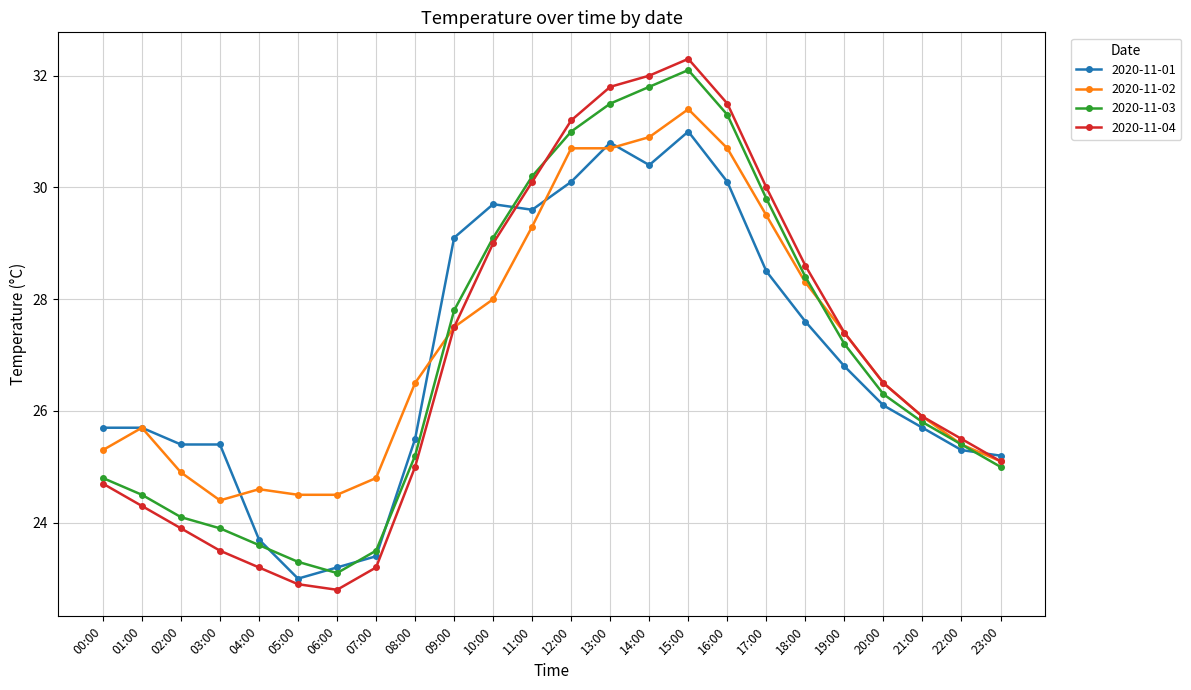

Reading left to right, what are all the values shown in this chart?

2020-11-01: 25.7	25.7	25.4	25.4	23.7	23.0	23.2	23.4	25.5	29.1	29.7	29.6	30.1	30.8	30.4	31.0	30.1	28.5	27.6	26.8	26.1	25.7	25.3	25.2
2020-11-02: 25.3	25.7	24.9	24.4	24.6	24.5	24.5	24.8	26.5	27.5	28.0	29.3	30.7	30.7	30.9	31.4	30.7	29.5	28.3	27.4	26.5	25.9	25.4	25.1
2020-11-03: 24.8	24.5	24.1	23.9	23.6	23.3	23.1	23.5	25.2	27.8	29.1	30.2	31.0	31.5	31.8	32.1	31.3	29.8	28.4	27.2	26.3	25.8	25.4	25.0
2020-11-04: 24.7	24.3	23.9	23.5	23.2	22.9	22.8	23.2	25.0	27.5	29.0	30.1	31.2	31.8	32.0	32.3	31.5	30.0	28.6	27.4	26.5	25.9	25.5	25.1